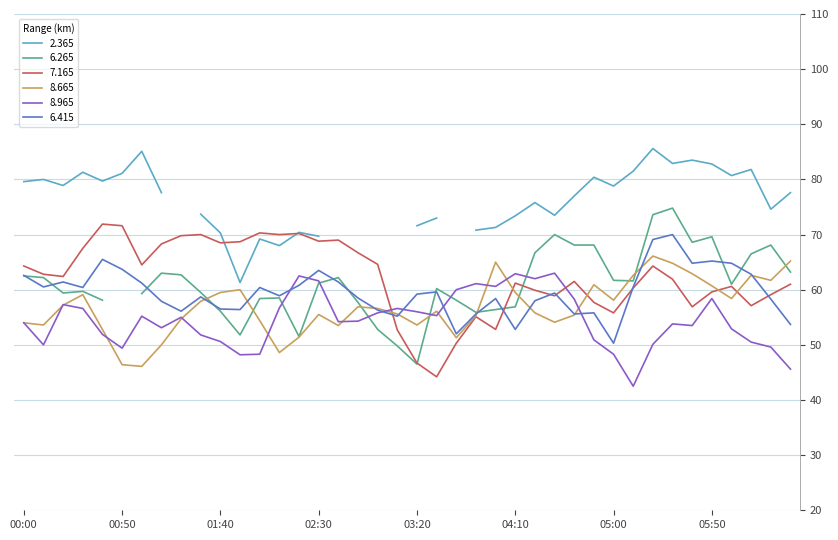

What is the average value of the 8.965 series?

54.5